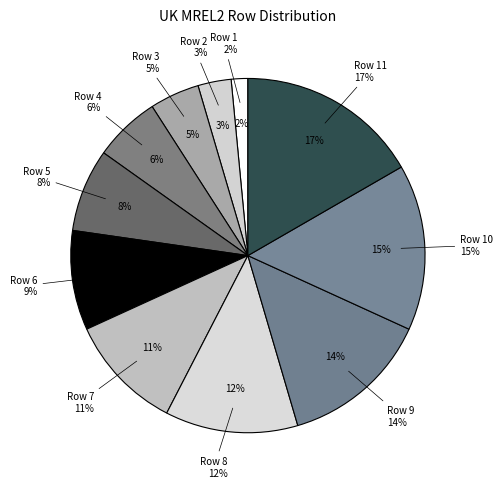

Rank the categories by value from highest to lowest.

11, 10, 9, 8, 7, 6, 5, 4, 3, 2, 1